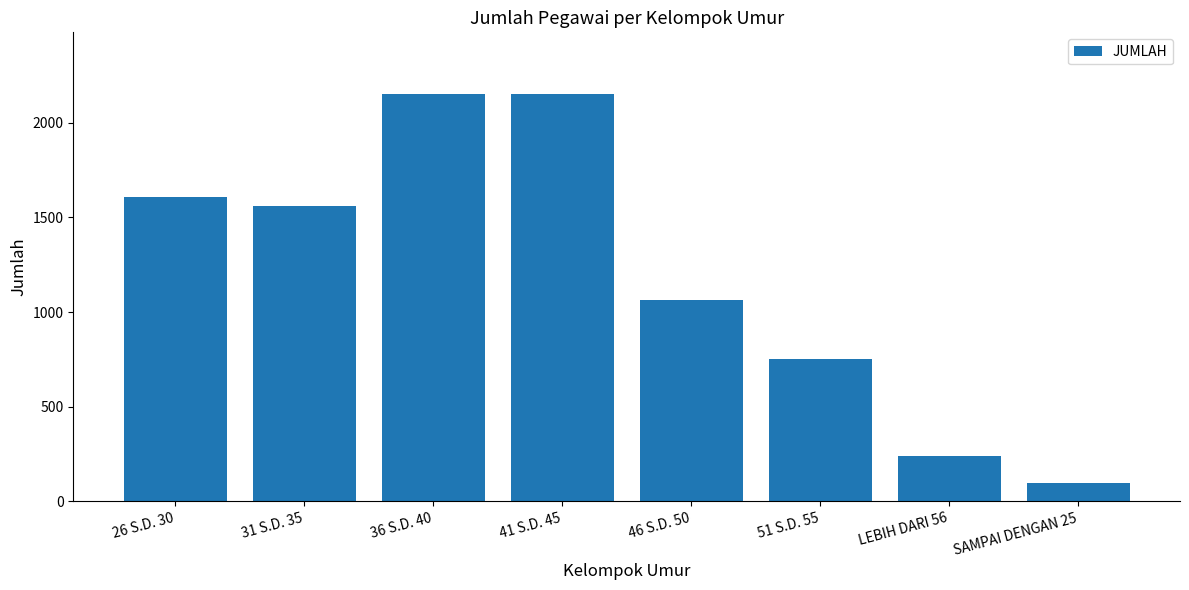

Between 51 S.D. 55 and 26 S.D. 30, which is larger?

26 S.D. 30